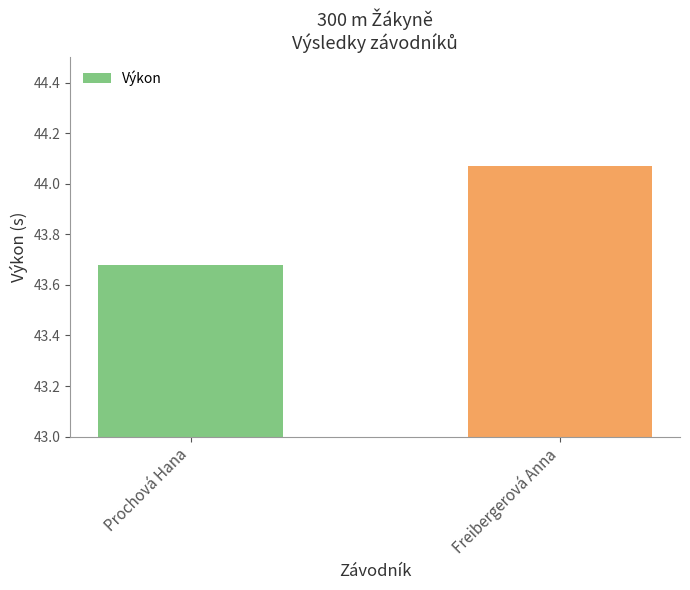

Count the values in the range 43 to 44.

1